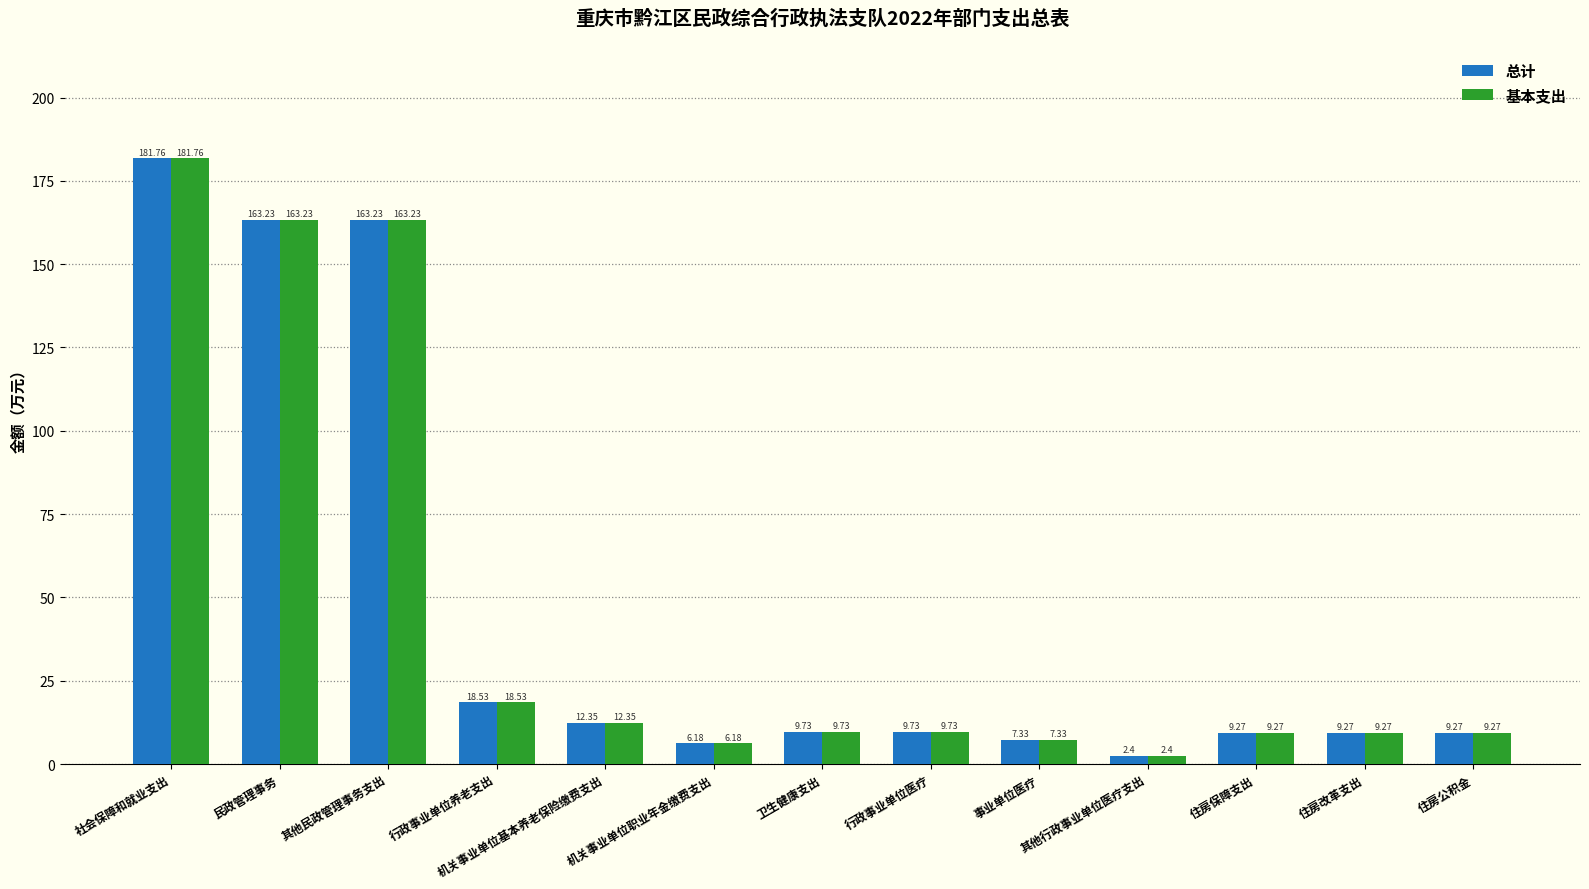

How many bars are there in total?

26